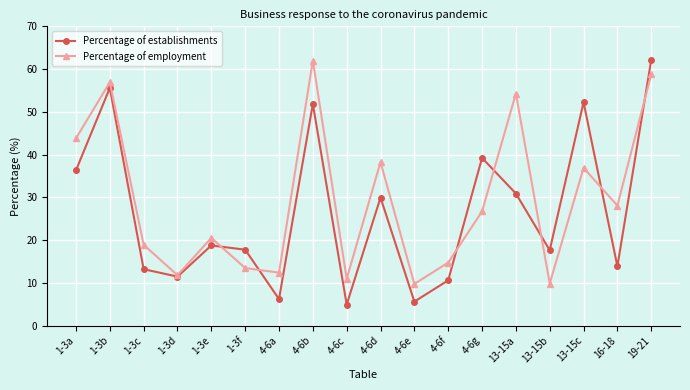

How many interior local valleys does the Percentage of establishments series have?

6